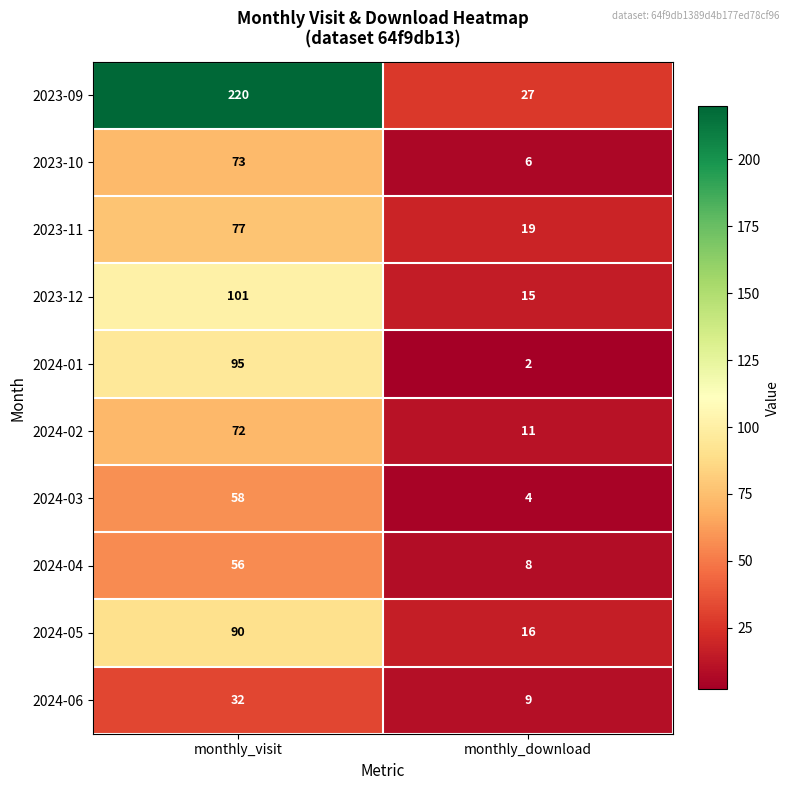

Which label corresponds to the smallest value in the chart?

monthly_download